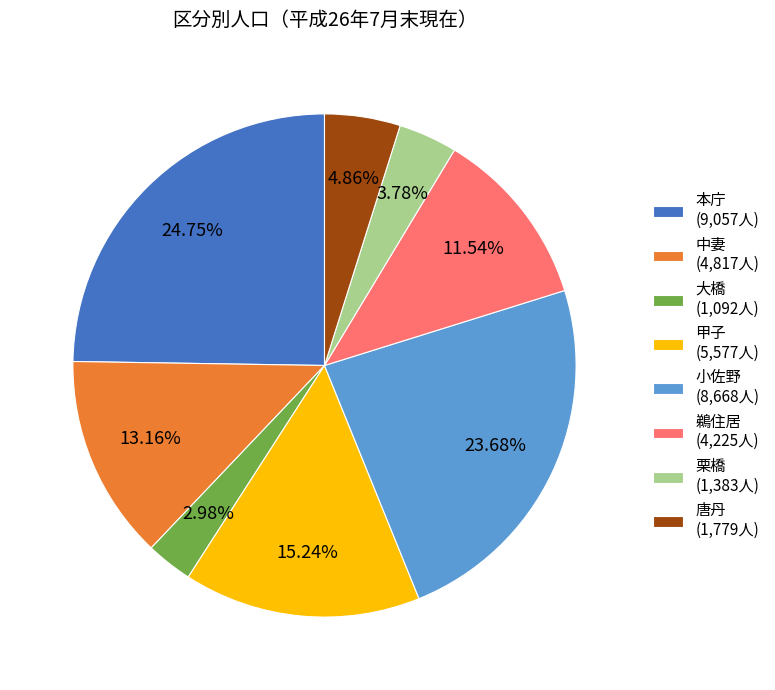

Which has a higher value, 栗橋 (1,383人) or 本庁 (9,057人)?

本庁 (9,057人)